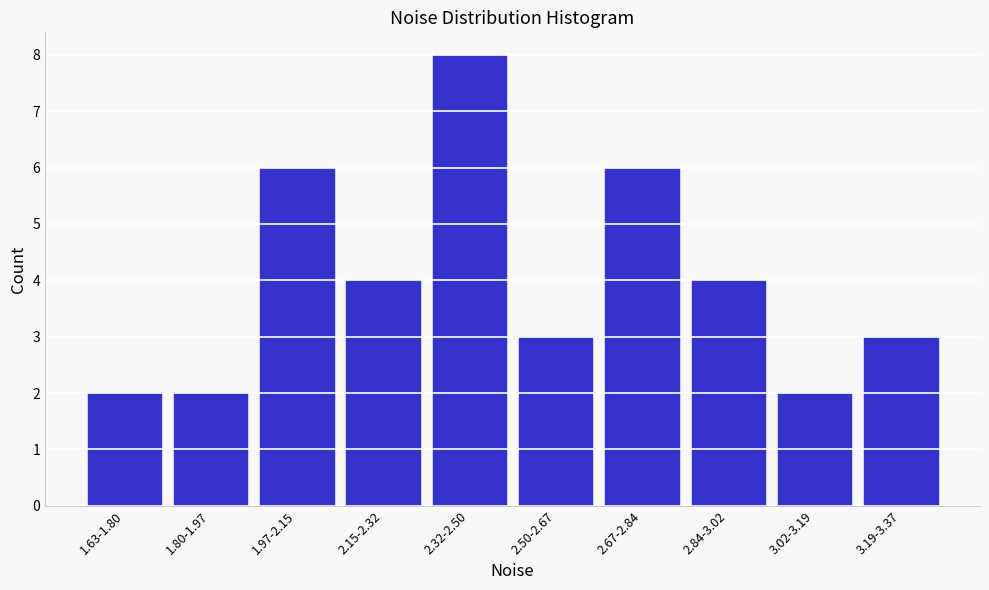

Reading left to right, what are all the values shown in this chart?

2	2	6	4	8	3	6	4	2	3